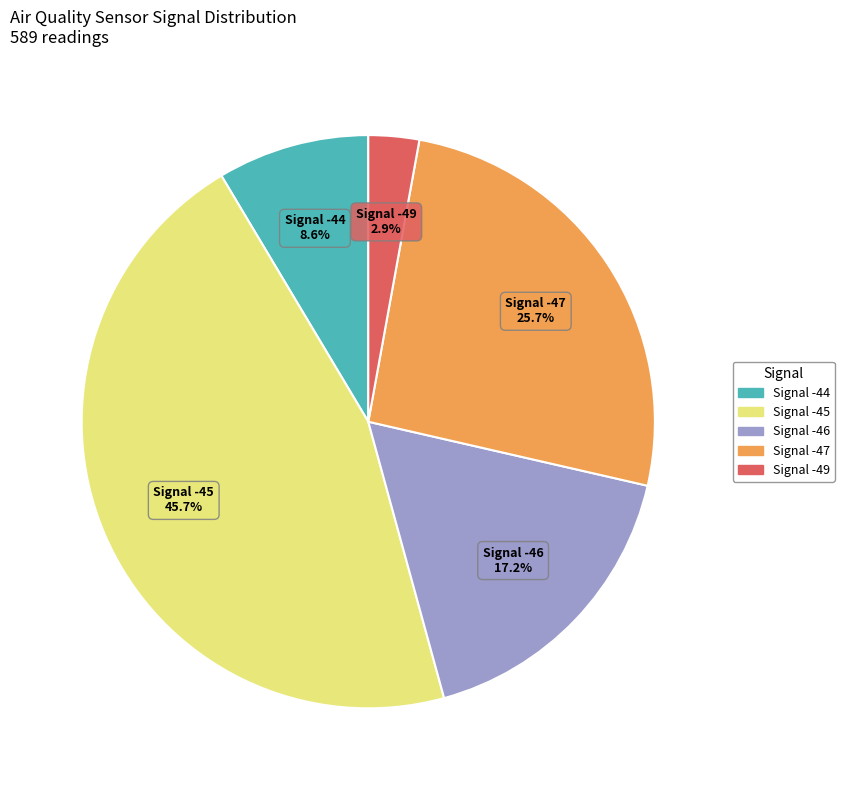

Is there a majority slice in this chart?

No